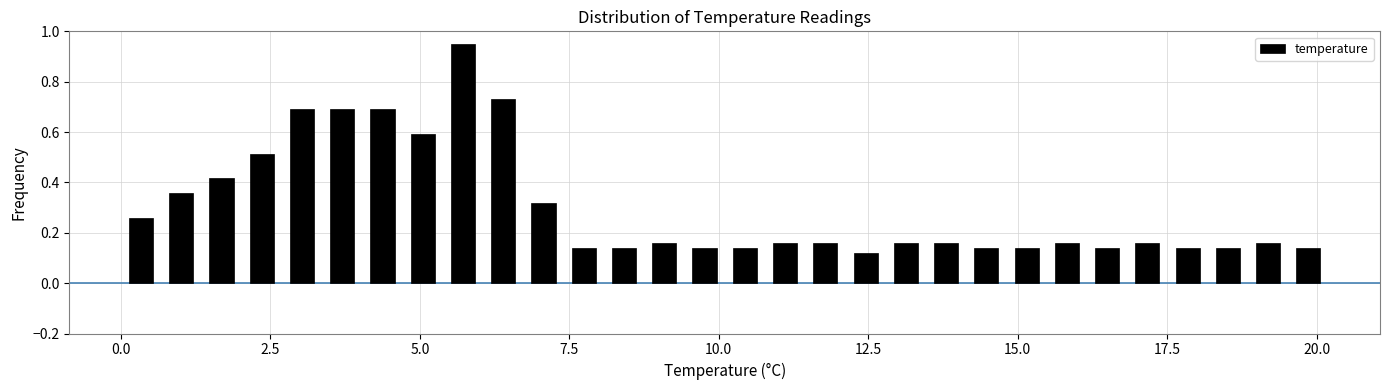

Read against the x-axis, roughly where is the centre of the tallest bar?

5.5